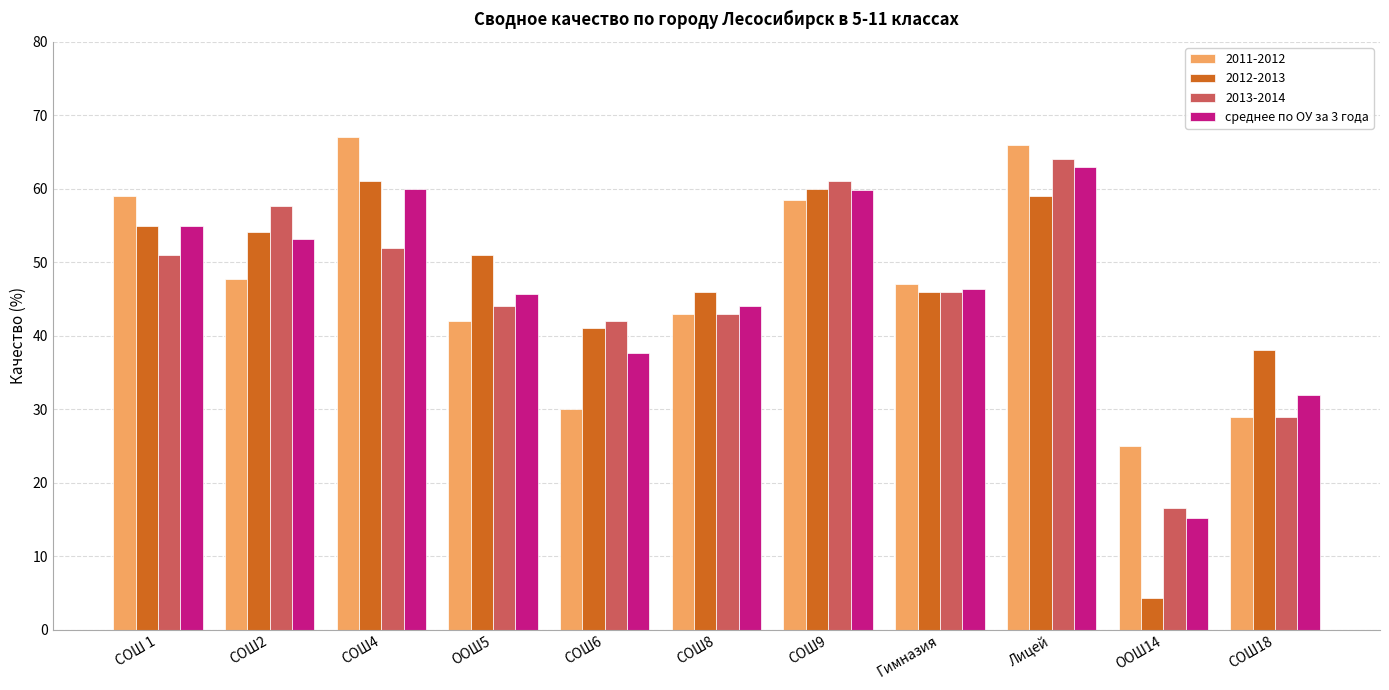

The value of среднее по ОУ за 3 года at СОШ 1 is 20.2. True or false?

False